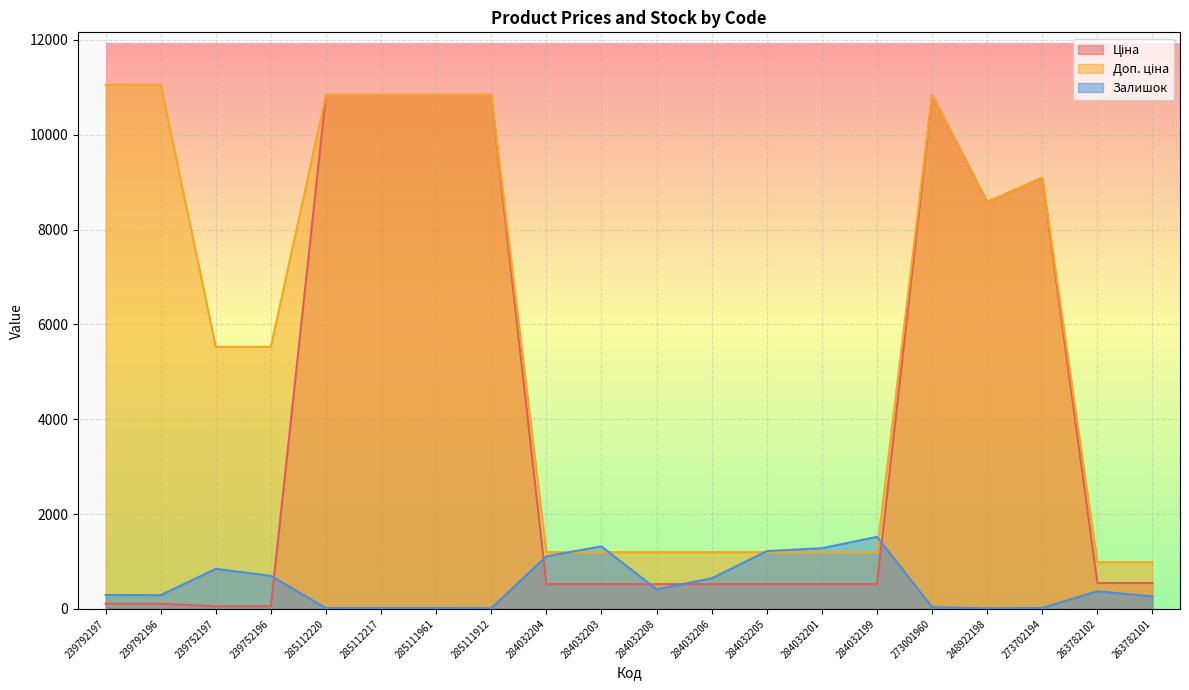

True or false: Залишок has a value of 414.0 at 284032208.

True